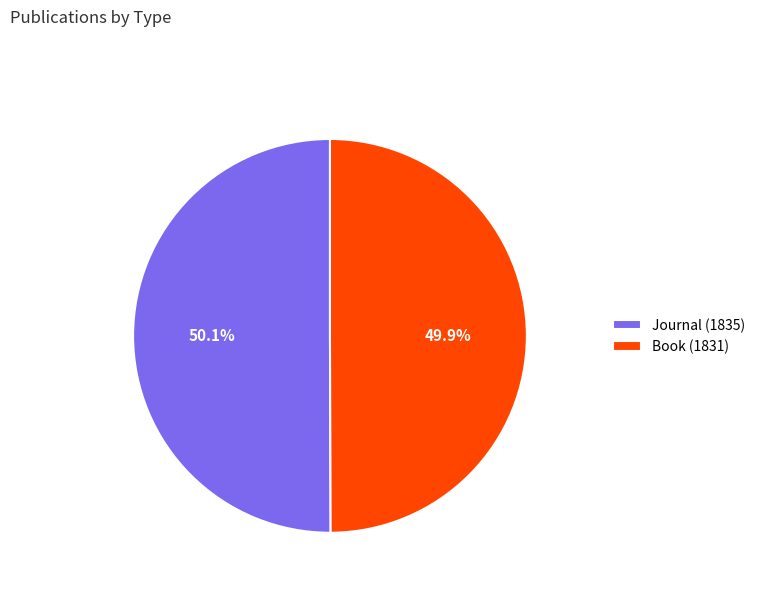

True or false: Book (1831) accounts for 44% of the total.

False